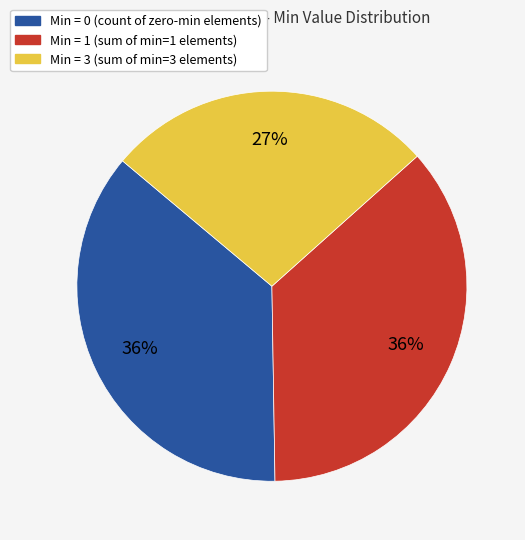

To the nearest percent, what is the difference between the largest and smallest slice percentages?

9%